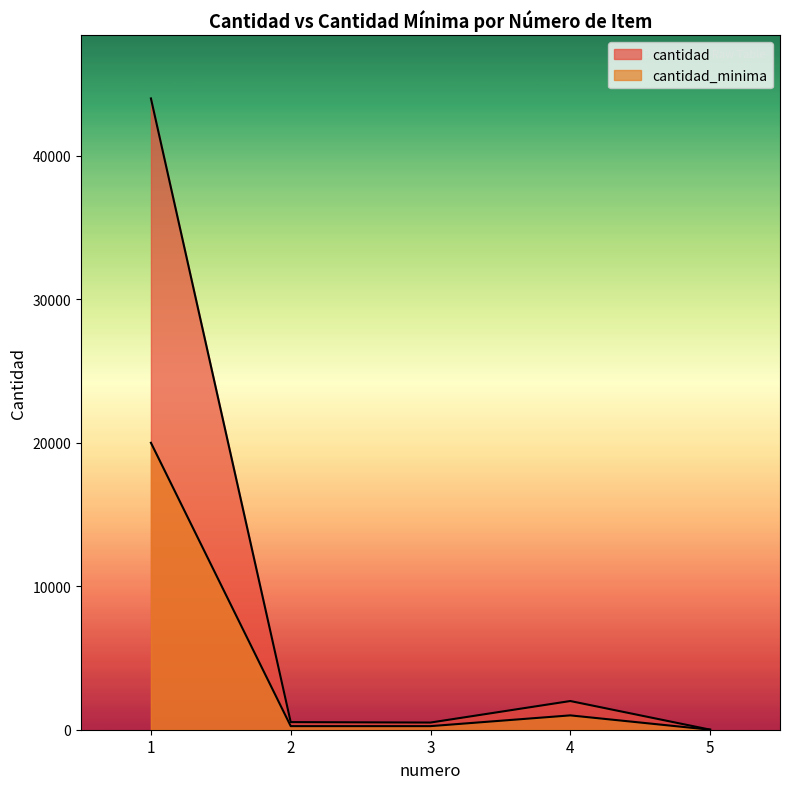

How many data points in cantidad_minima are less than 250?

1